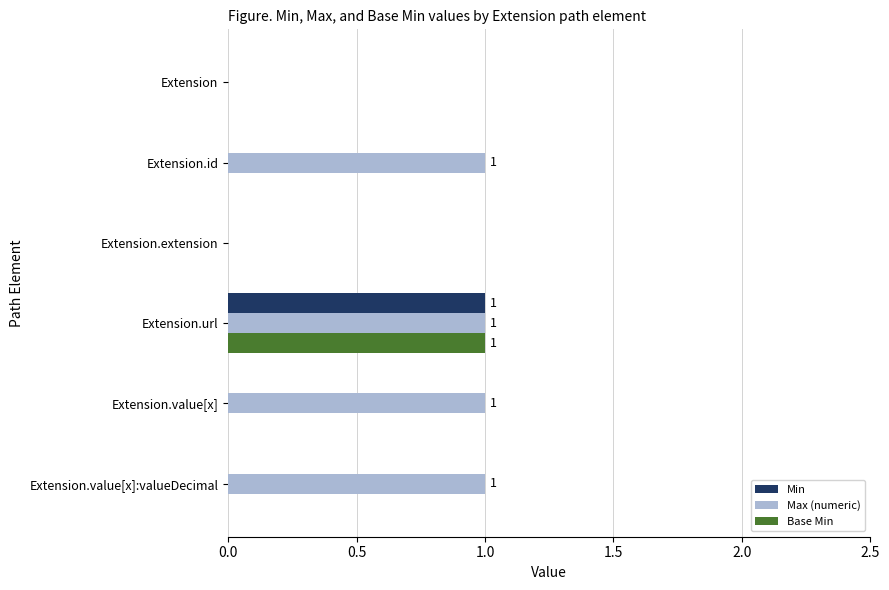

The value of Base Min at Extension.id is 0. True or false?

True